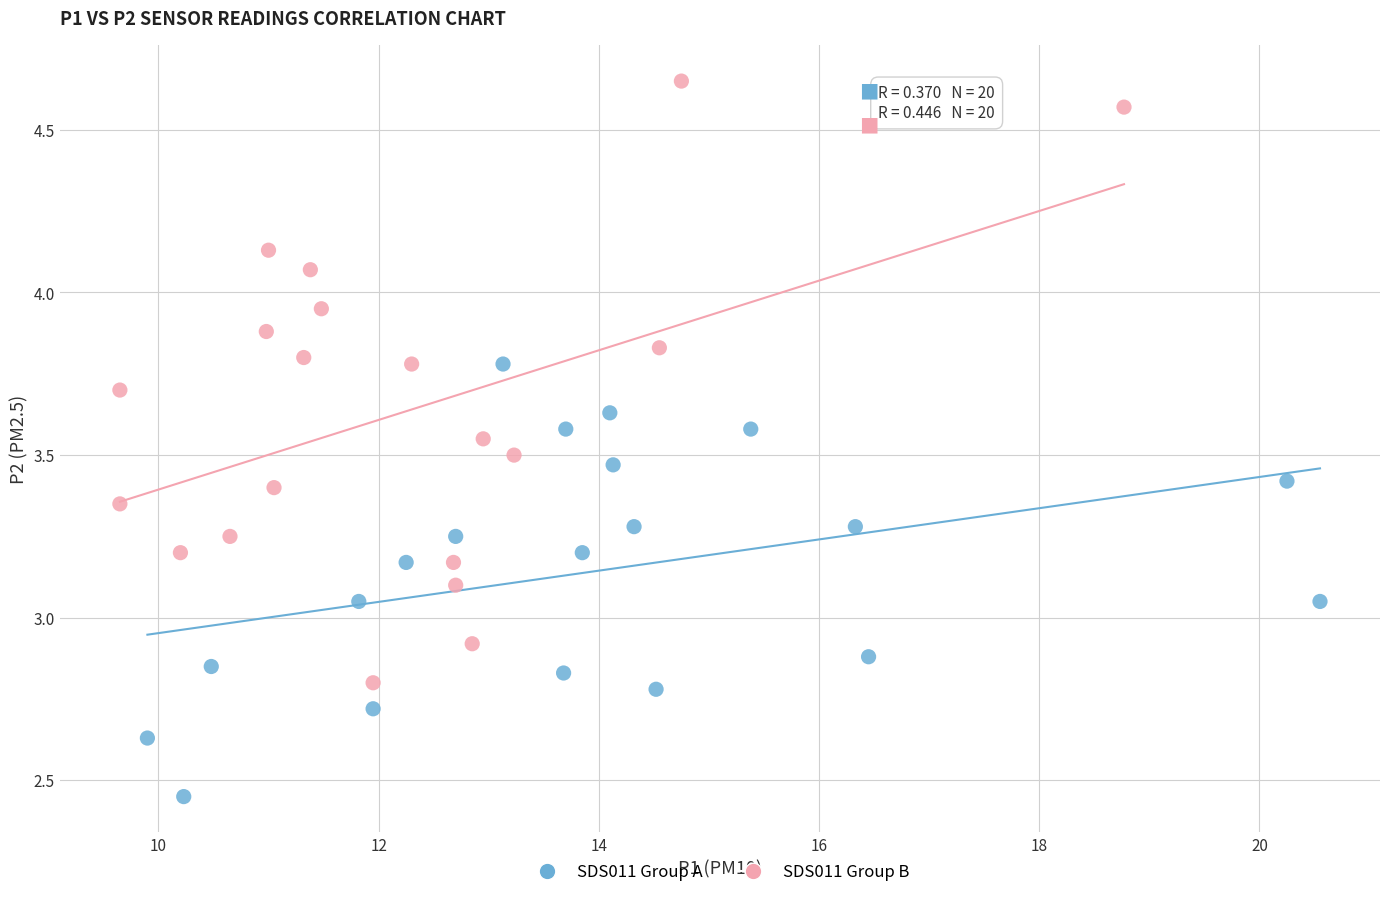

Which series has the largest Y range (max minus min)?

SDS011 Group B